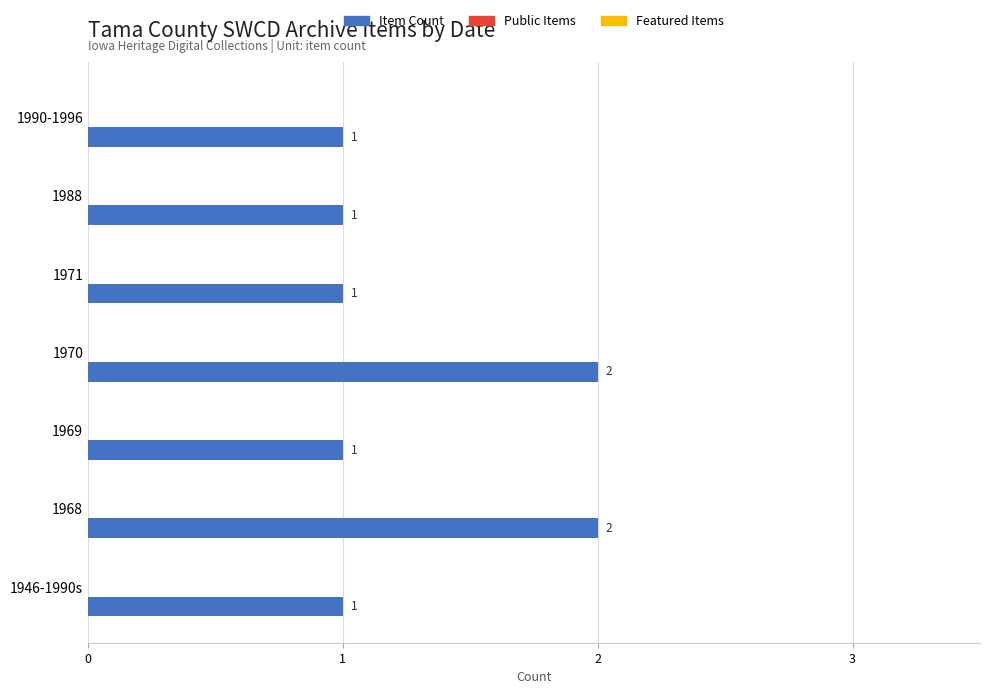

Is it true that the value at 1988 is 1?

True